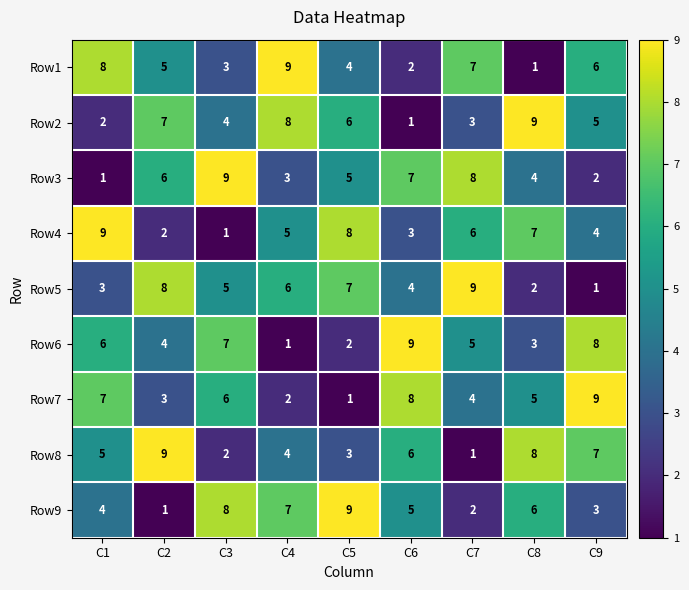

What is the total value across all series at C1?

45